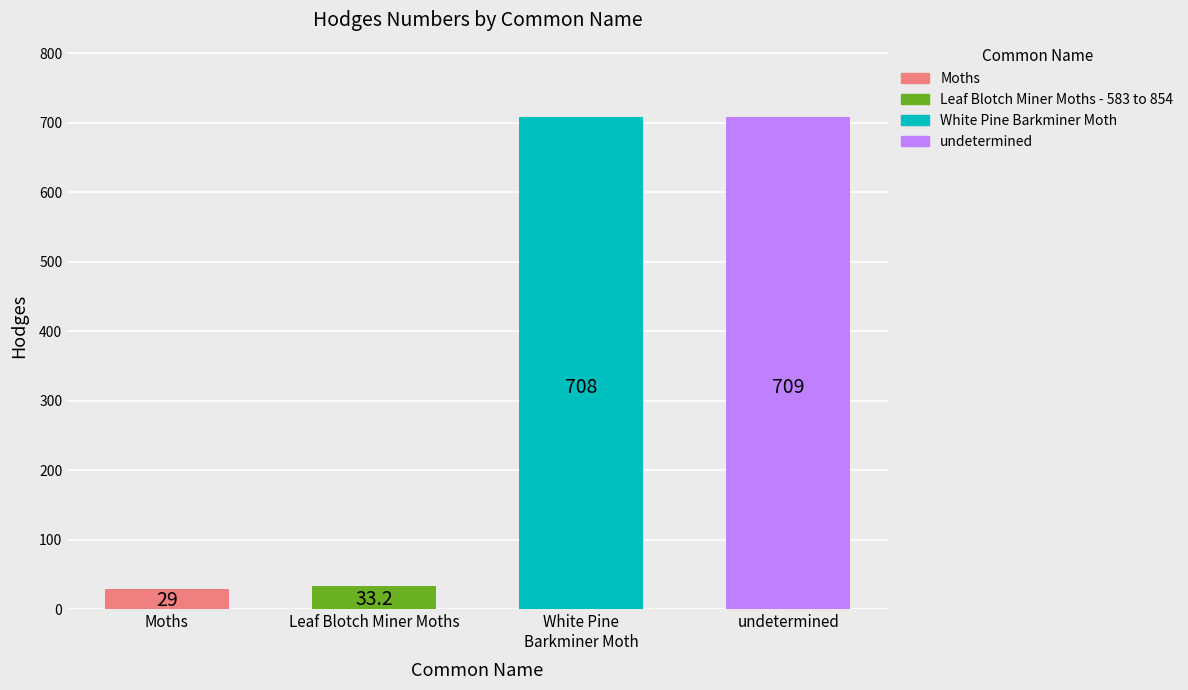

What is the average value?

369.8